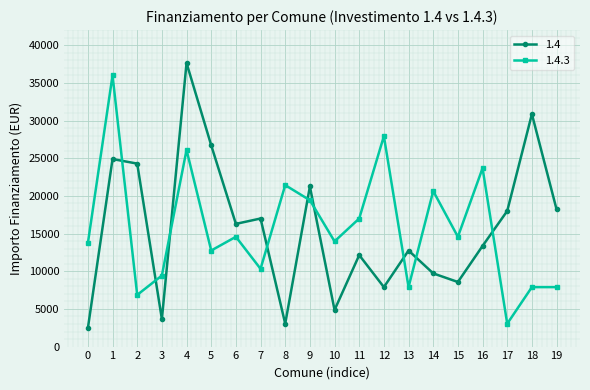

True or false: 1.4 and 1.4.3 intersect in this chart.

True